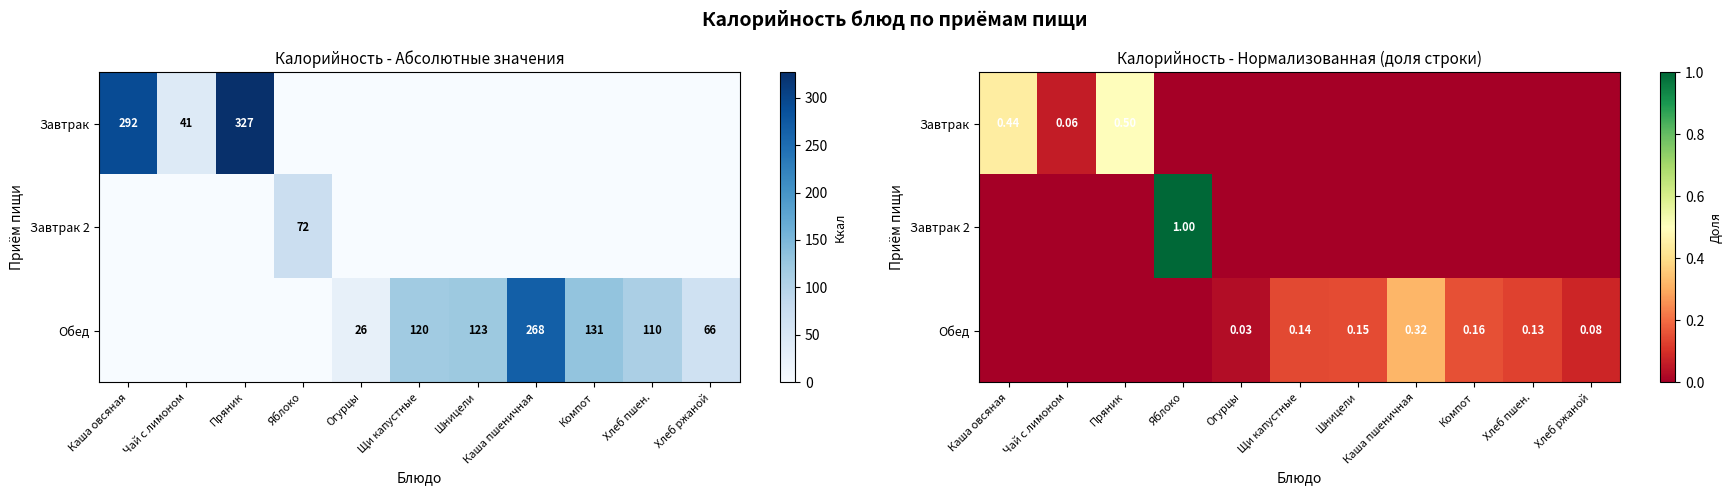

Which has a higher value, Огурцы or Каша овсяная?

Каша овсяная